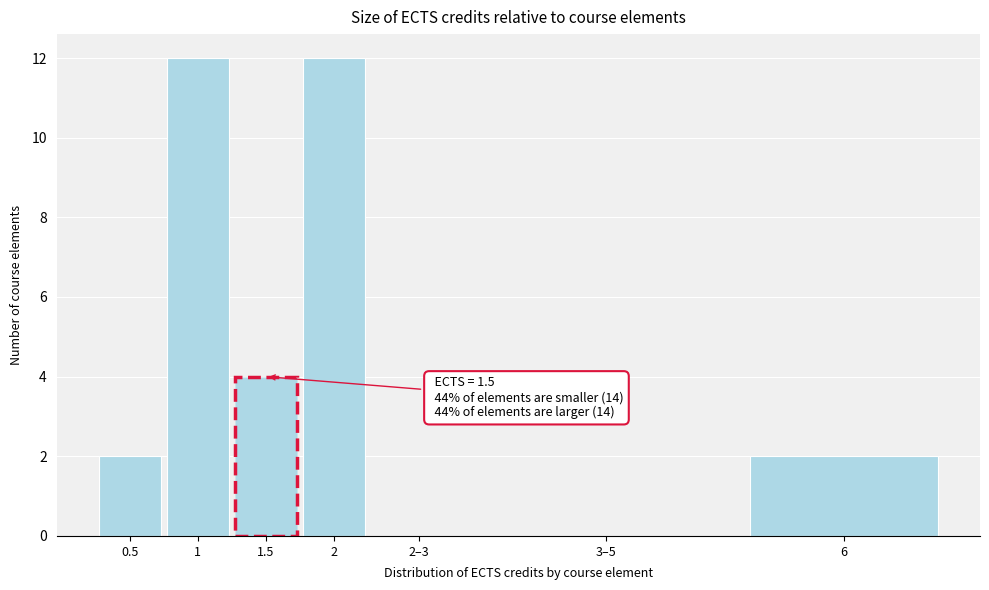

Reading right to left, what are all the values shown in this chart?

6=2	3–5=0	2–3=0	2=12	1.5=4	1=12	0.5=2